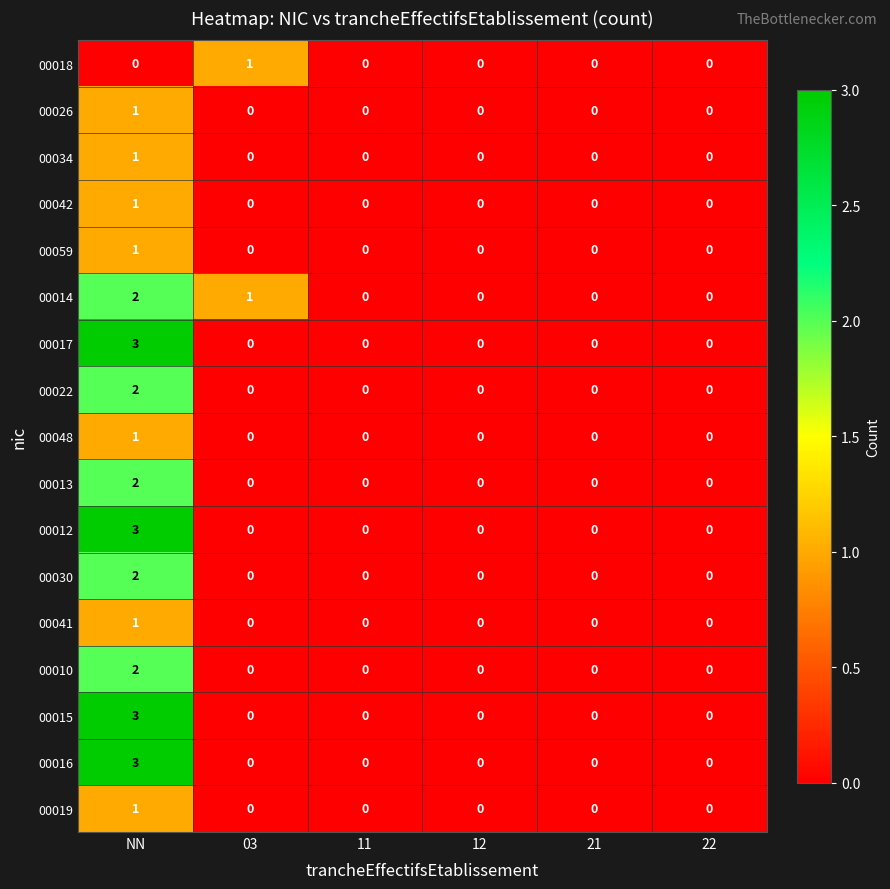

Is the value of 00017 at NN greater than the value of 00022 at 11?

Yes